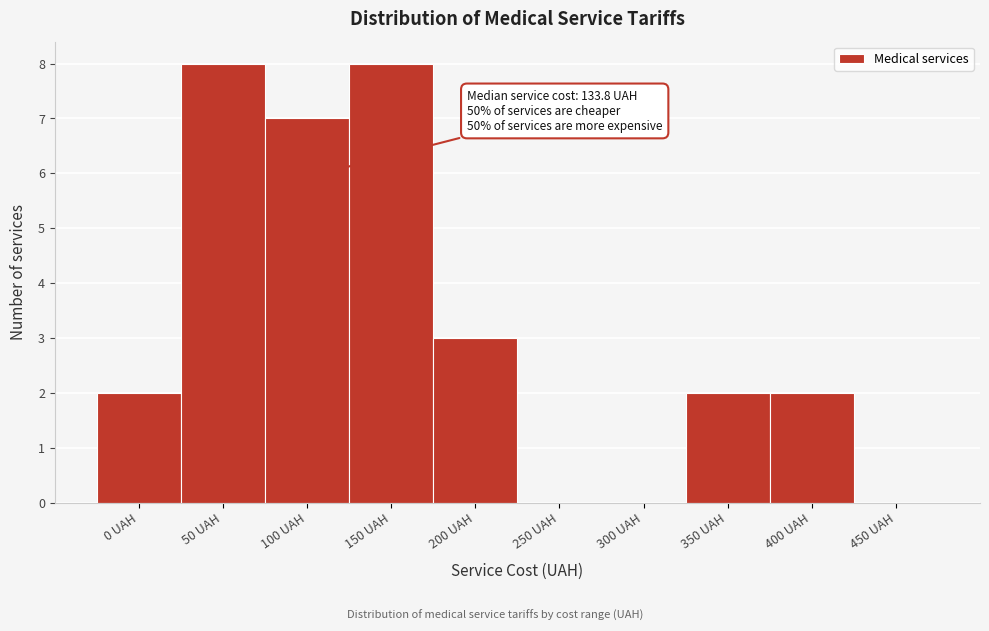

Reading left to right, what are all the values shown in this chart?

0 UAH=2	50 UAH=8	100 UAH=7	150 UAH=8	200 UAH=3	250 UAH=0	300 UAH=0	350 UAH=2	400 UAH=2	450 UAH=0